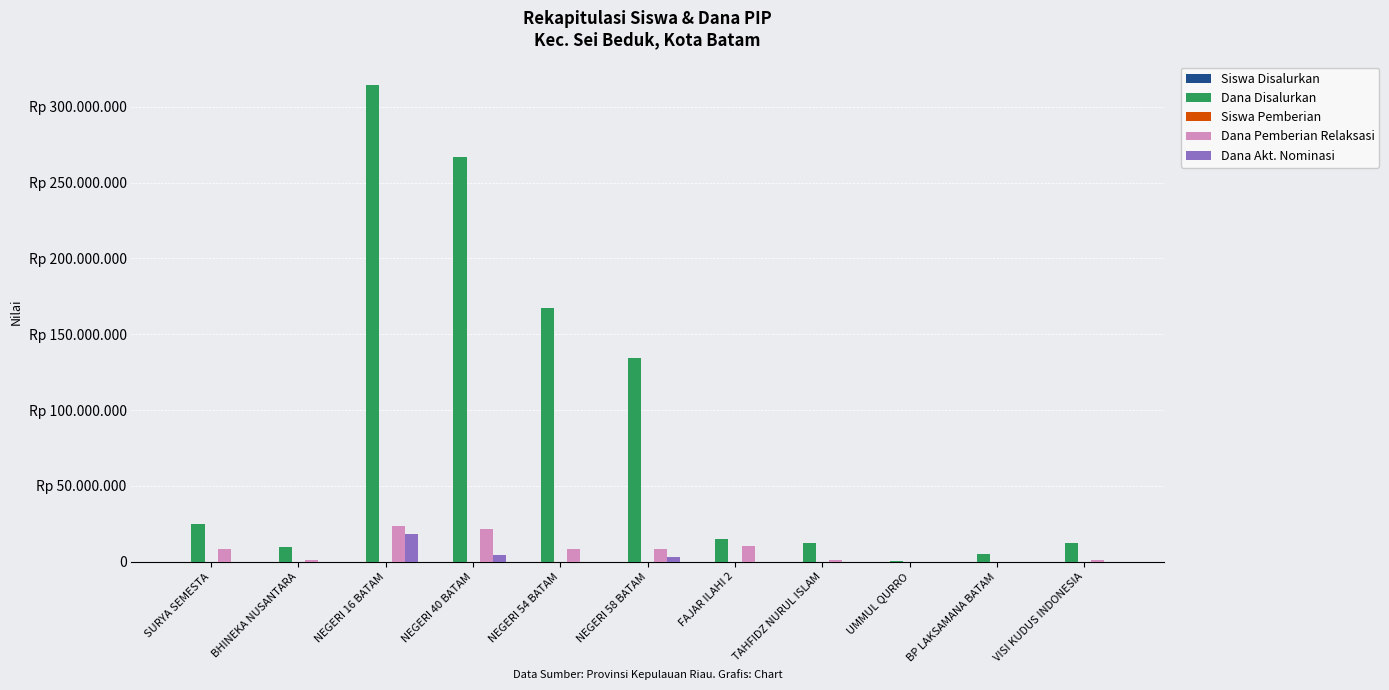

Does the chart contain stacked bars?

No